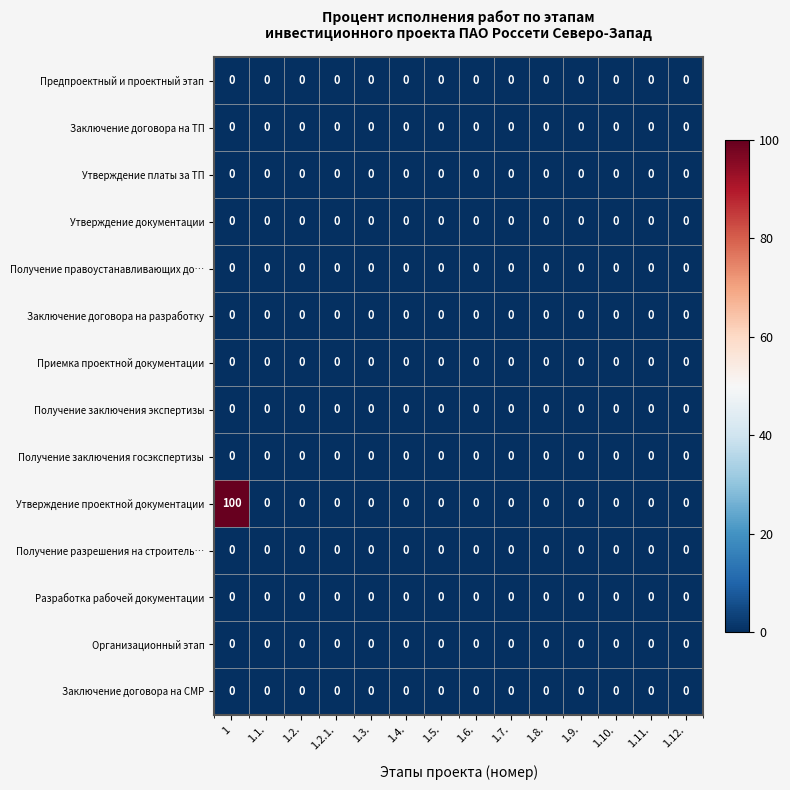

The Получение заключения госэкспертизы series shows 0 at 1.11.. True or false?

True